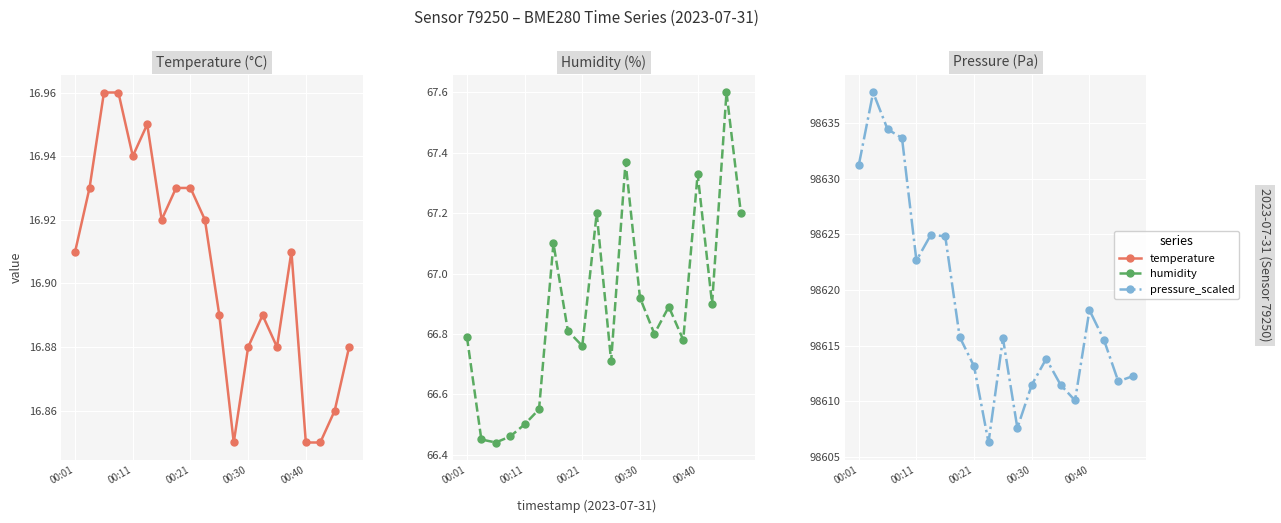

Is it true that pressure_scaled equals 98612.2 at 19?

True